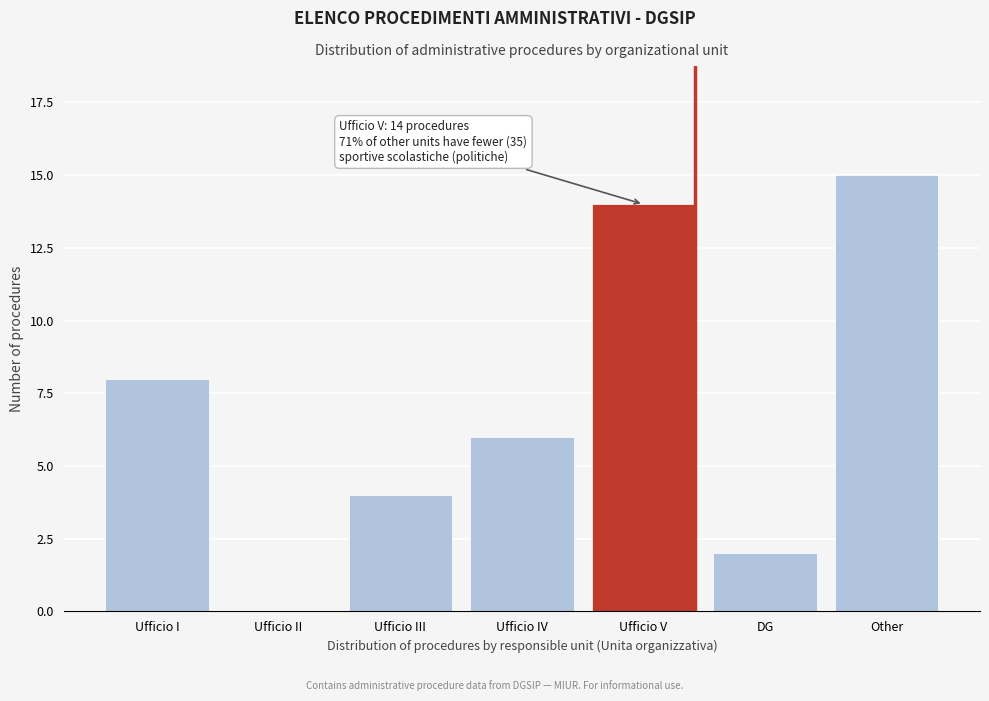

Reading left to right, transcribe all the data shown in this chart.

Ufficio I=8	Ufficio II=0	Ufficio III=4	Ufficio IV=6	Ufficio V=14	DG=2	Other=15